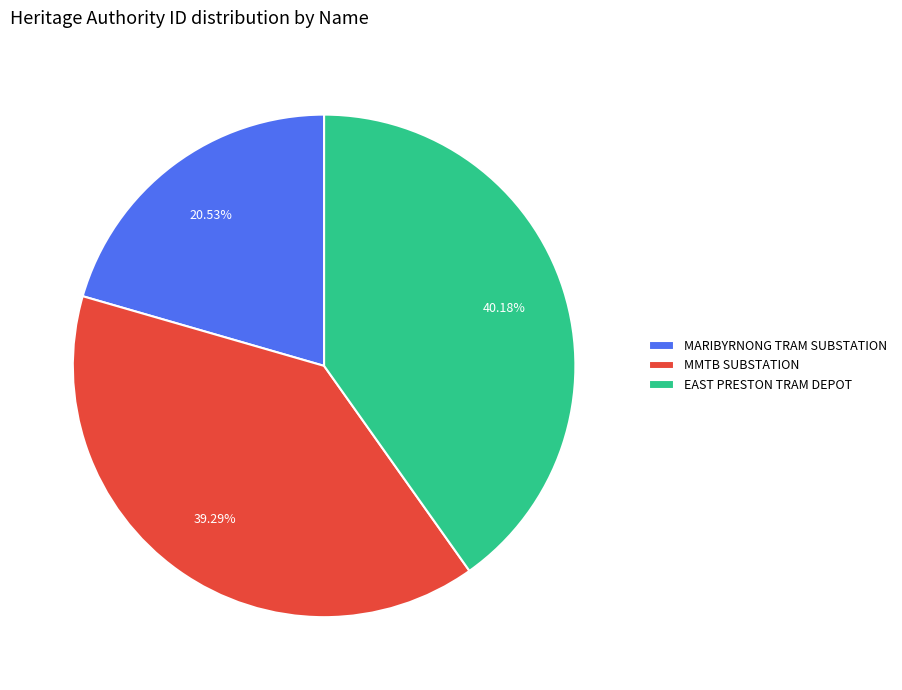

What percentage is the MARIBYRNONG TRAM SUBSTATION slice, to the nearest percent?

21%